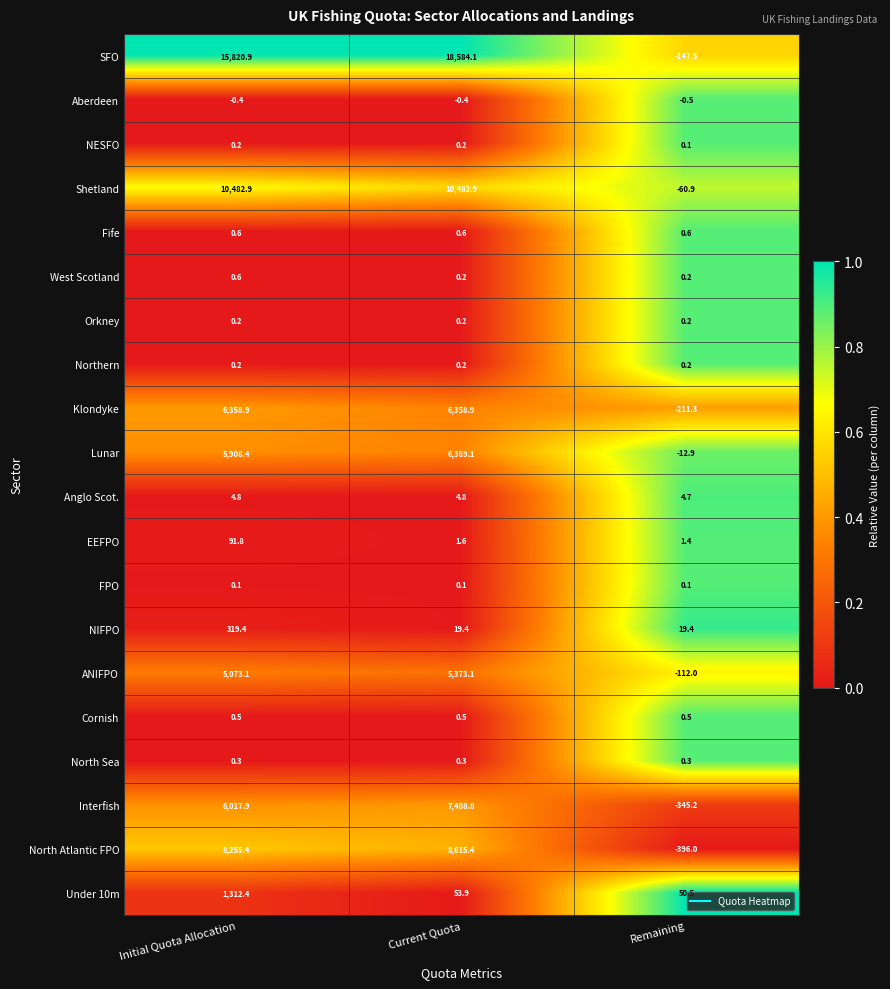

True or false: North Atlantic FPO has a value of 8615.4 at Current Quota.

True